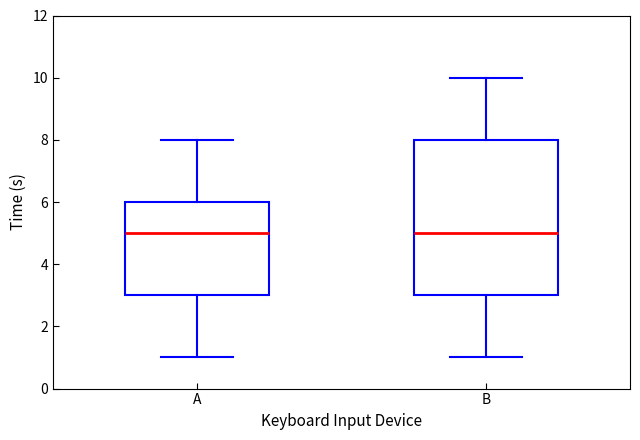

Reading left to right, transcribe this box plot: for each box, give where its median line is, the range the box spans, and where its two whiskers end, as read against the y-axis. The values are not printed on the chart, so give them approximately, as read against the axis.

A: median 5, box 3 to 6, whiskers 1 to 8
B: median 5, box 3 to 8, whiskers 1 to 10